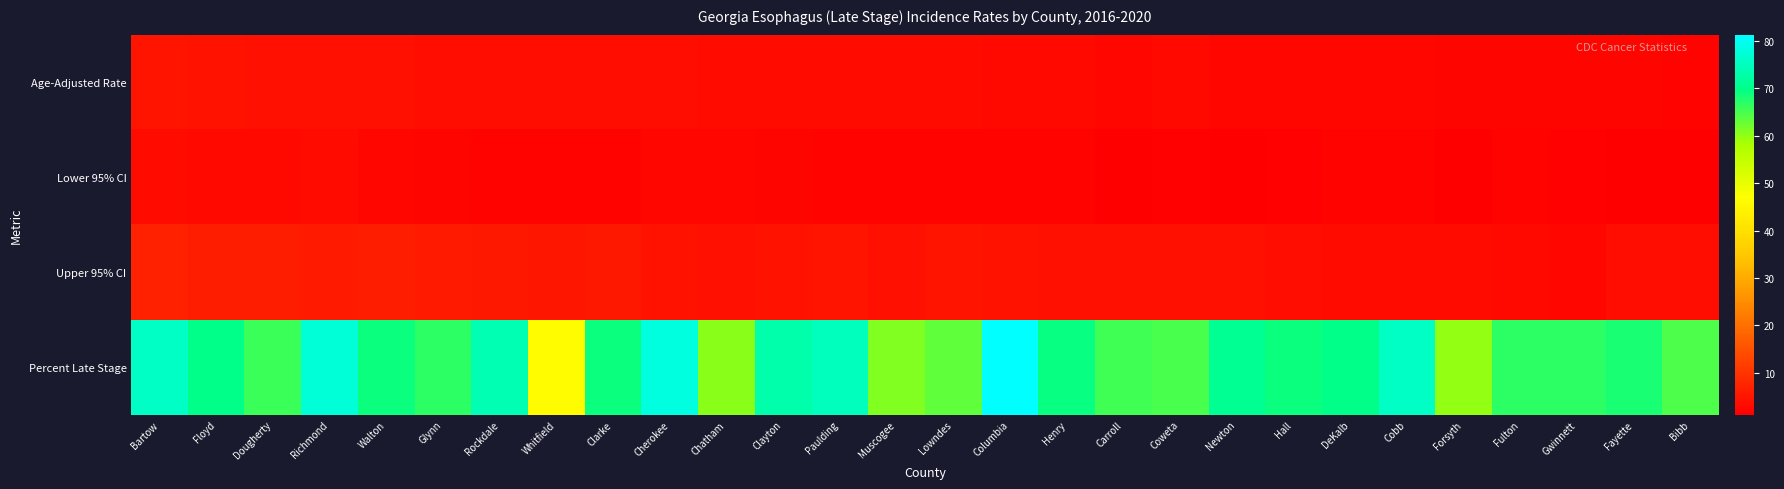

Reading left to right, what are all the values shown in this chart?

Age-Adjusted Rate: Bartow=4.9	Floyd=4.5	Dougherty=4.3	Richmond=4.2	Walton=4.1	Glynn=3.6	Rockdale=3.4	Whitfield=3.4	Clarke=3.4	Cherokee=3.4	Chatham=3.3	Clayton=3.2	Paulding=3.2	Muscogee=3.1	Lowndes=3.1	Columbia=2.9	Henry=2.9	Carroll=2.7	Coweta=2.8	Newton=2.6	Hall=2.6	DeKalb=2.5	Cobb=2.5	Forsyth=2.3	Fulton=2.3	Gwinnett=2.2	Fayette=2.2	Bibb=2.1
Lower 95% CI: Bartow=3.3	Floyd=2.9	Dougherty=2.8	Richmond=3.1	Walton=2.5	Glynn=2.2	Rockdale=2.1	Whitfield=2.0	Clarke=2.0	Cherokee=2.5	Chatham=2.5	Clayton=2.2	Paulding=2.1	Muscogee=2.1	Lowndes=1.9	Columbia=1.9	Henry=2.0	Carroll=1.5	Coweta=1.8	Newton=1.5	Hall=1.8	DeKalb=2.0	Cobb=2.1	Forsyth=1.5	Fulton=1.9	Gwinnett=1.8	Fayette=1.2	Bibb=1.3
Upper 95% CI: Bartow=7.1	Floyd=6.5	Dougherty=6.5	Richmond=5.6	Walton=6.3	Glynn=5.6	Rockdale=5.4	Whitfield=5.2	Clarke=5.3	Cherokee=4.5	Chatham=4.3	Clayton=4.4	Paulding=4.8	Muscogee=4.3	Lowndes=4.9	Columbia=4.4	Henry=4.2	Carroll=4.3	Coweta=4.2	Newton=4.3	Hall=3.7	DeKalb=3.1	Cobb=3.1	Forsyth=3.3	Fulton=2.8	Gwinnett=2.7	Fayette=3.6	Bibb=3.4
Percent Late Stage: Bartow=75.6	Floyd=70.0	Dougherty=65.8	Richmond=77.3	Walton=68.8	Glynn=66.7	Rockdale=74.1	Whitfield=46.5	Clarke=69.0	Cherokee=78.1	Chatham=60.6	Clayton=73.1	Paulding=75.0	Muscogee=61.1	Lowndes=63.3	Columbia=81.3	Henry=69.4	Carroll=65.4	Coweta=64.9	Newton=70.8	Hall=68.9	DeKalb=69.8	Cobb=75.5	Forsyth=60.0	Fulton=66.7	Gwinnett=66.9	Fayette=68.0	Bibb=64.5